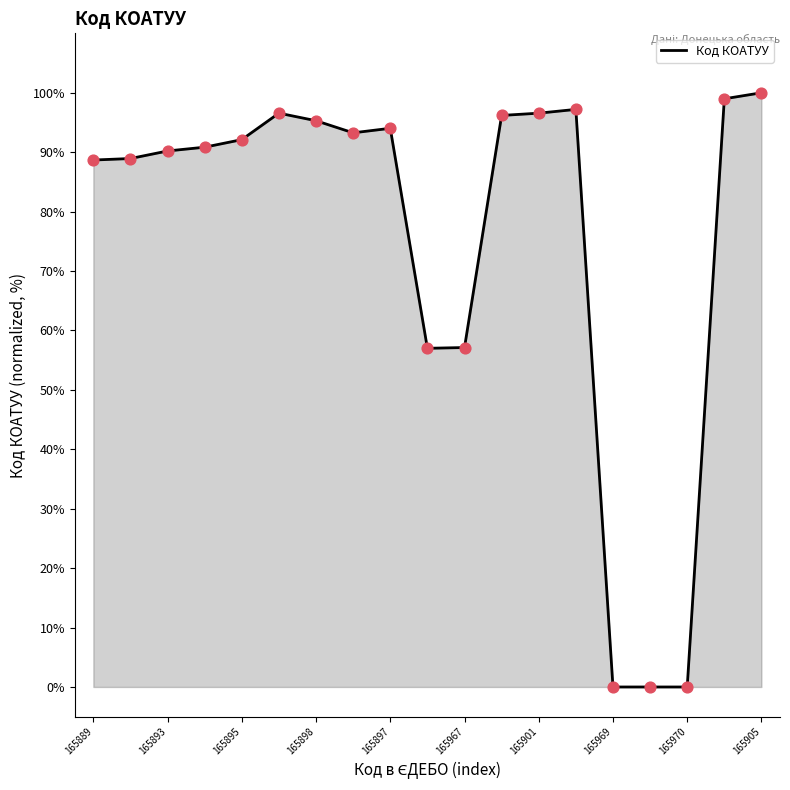

What is the greatest value displayed?

100.0